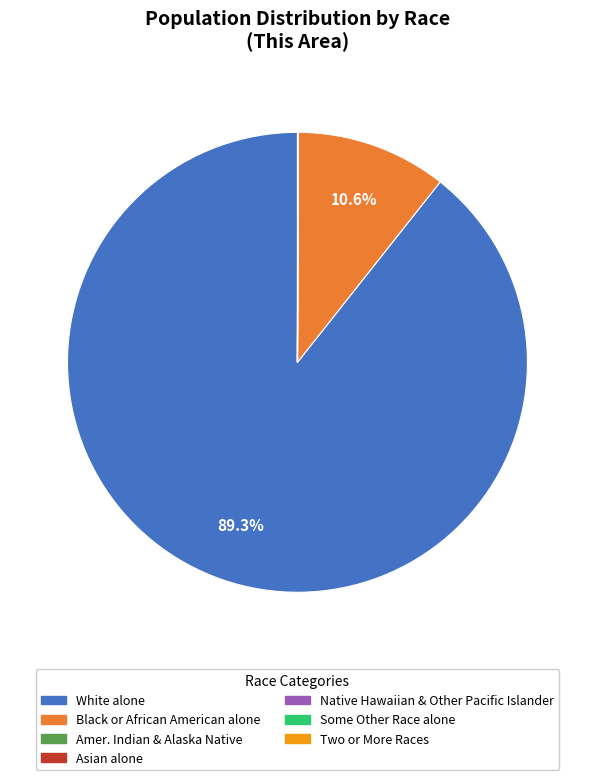

Is there any slice that represents more than half of the pie?

Yes